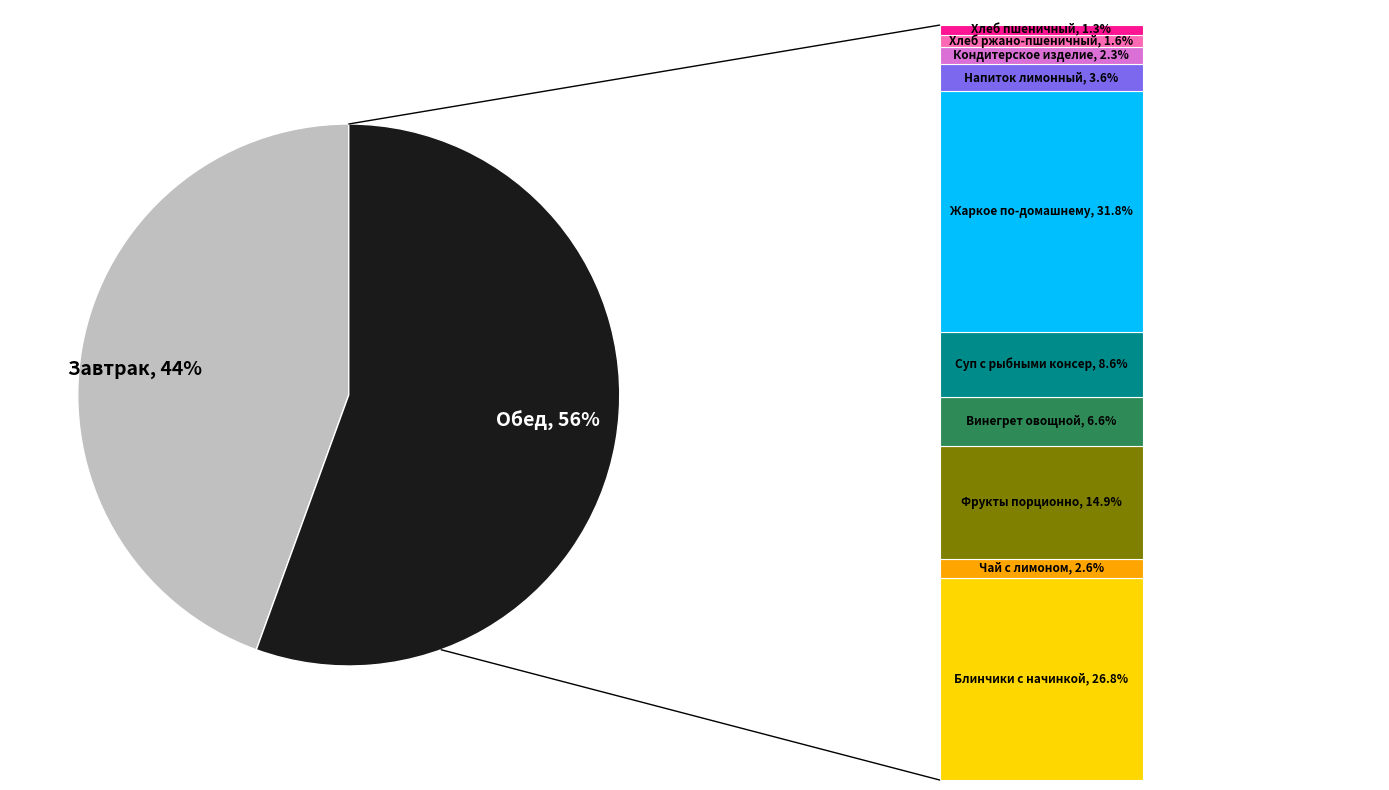

To the nearest percent, what is the difference between the Жаркое по-домашнему and Хлеб ржано-пшеничный slice percentages?

30%